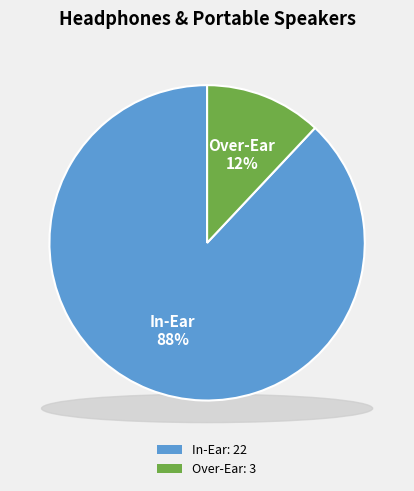

Is there a majority slice in this chart?

Yes